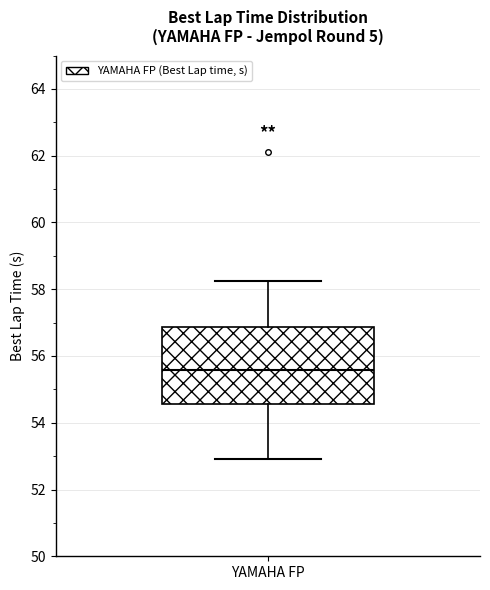

Read this box plot against the y-axis: the position of the median line, the range covered by the box, and the ends of both whiskers. The values are not printed on the chart, so give them approximately, as read against the axis.

median 55.6, box 54.6 to 56.8, whiskers 53.0 to 58.2